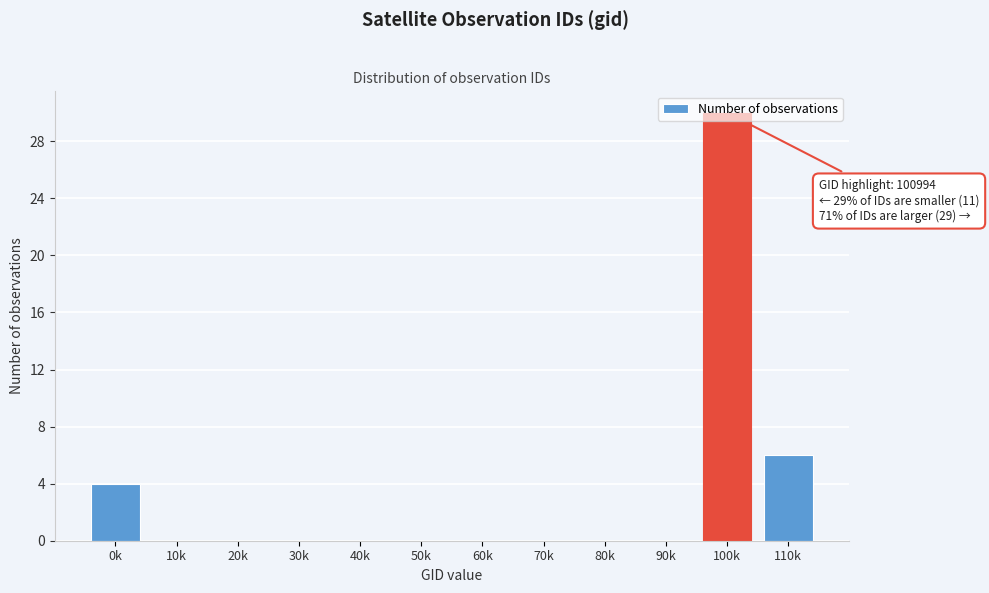

What is the maximum value shown in the chart?

30